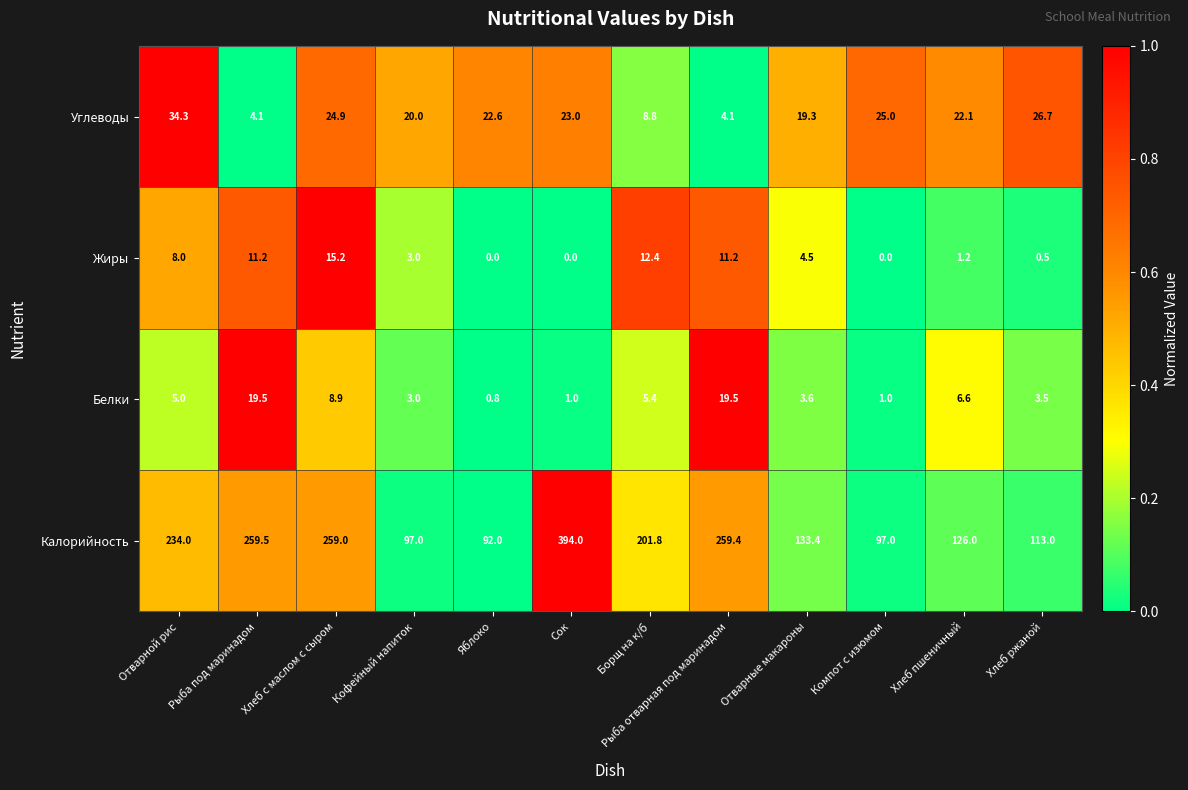

Which series has the widest spread of values?

Калорийность